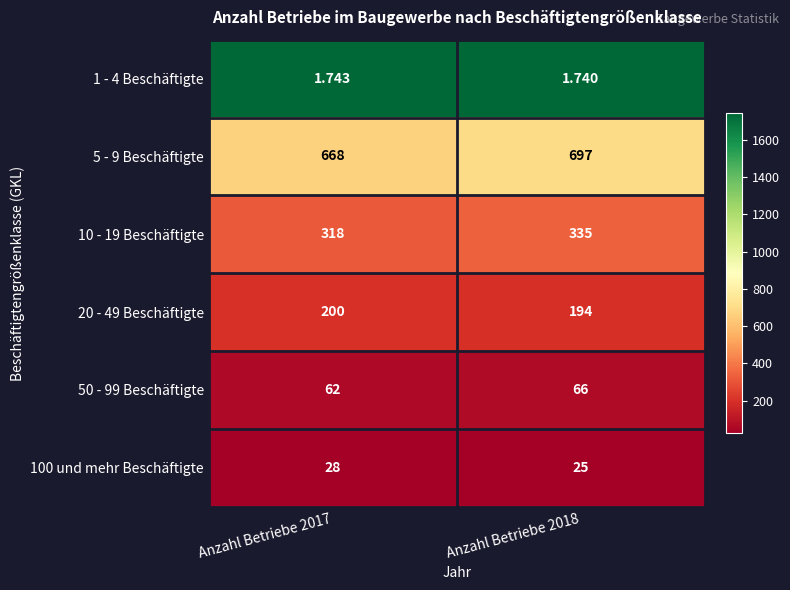

At Anzahl Betriebe 2017, list the series in order from smallest to largest.

1 - 4 Beschäftigte, 100 und mehr Beschäftigte, 50 - 99 Beschäftigte, 20 - 49 Beschäftigte, 10 - 19 Beschäftigte, 5 - 9 Beschäftigte